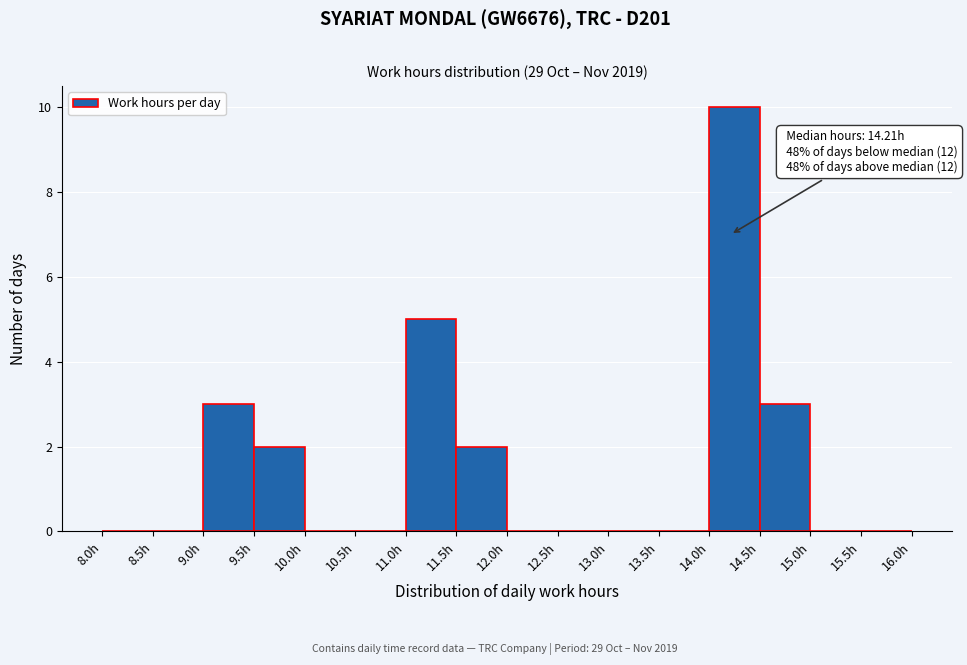

Which range on the x-axis has the tallest bar?

14.0 to 14.5